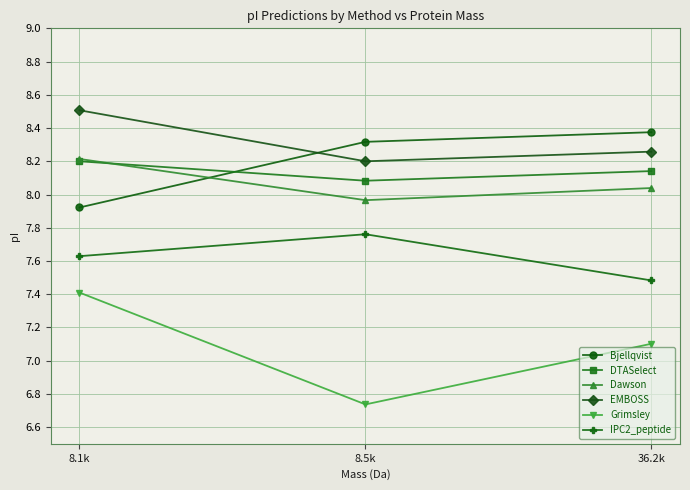

What is the label of the 2nd point from the right?

8.5k